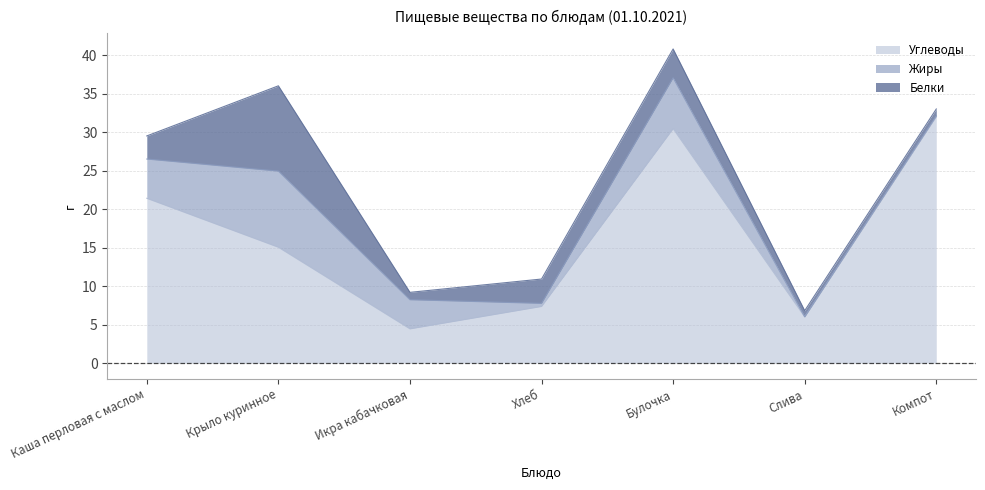

Which series changed the most between Булочка and Компот?

Жиры